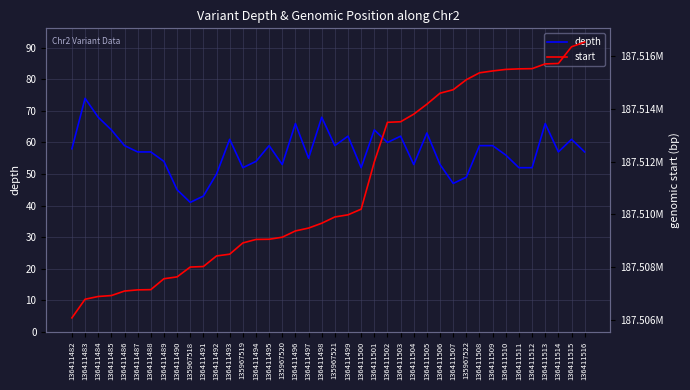

Where does the depth series first go above 57?

136411482